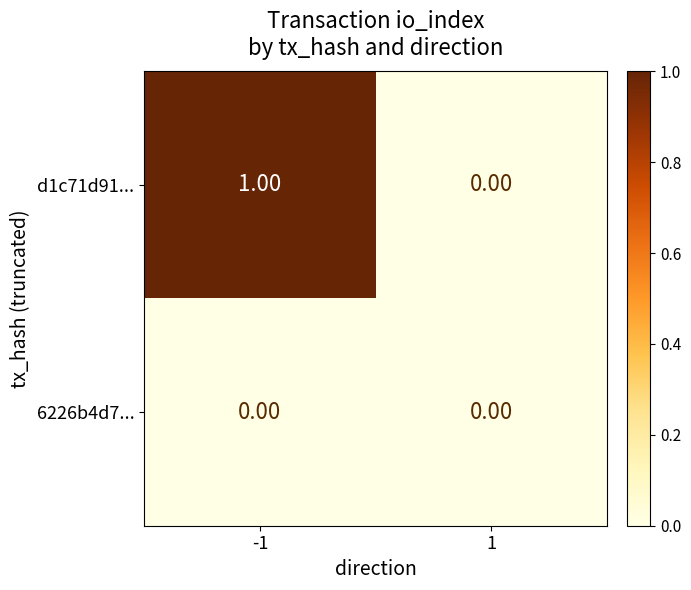

List the series in order of their overall mean, lowest first.

6226b4d7..., d1c71d91...